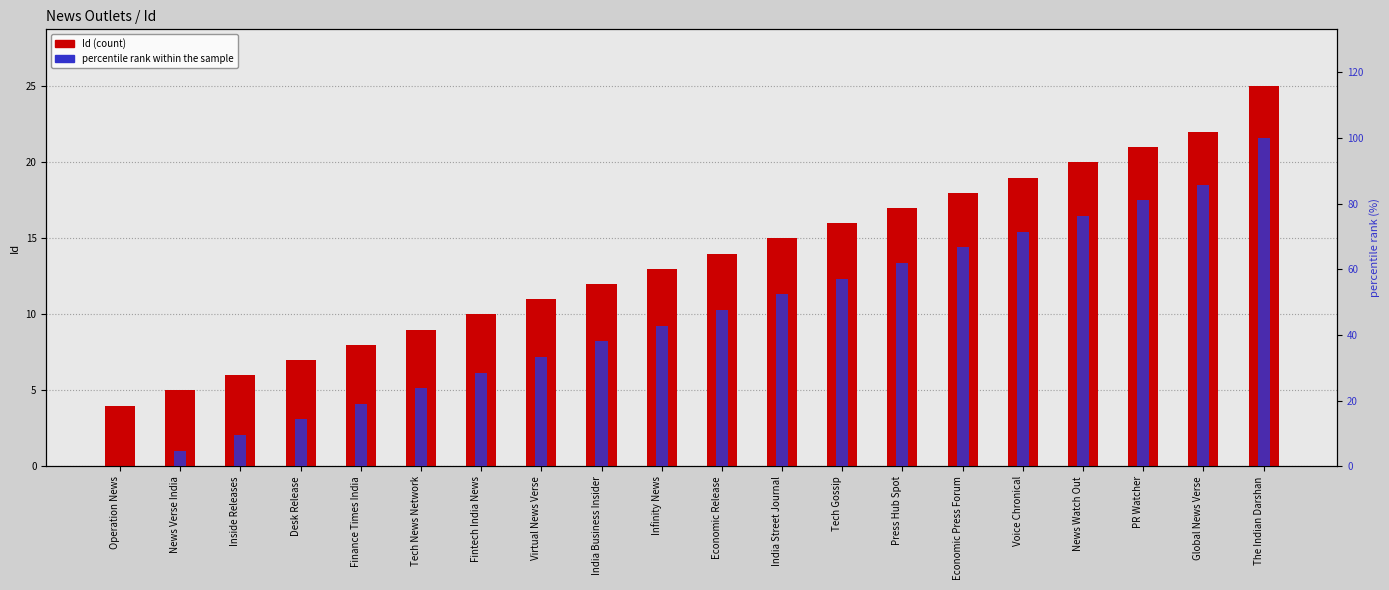

At Economic Press Forum, list the series in order from smallest to largest.

Id, percentile rank within the sample